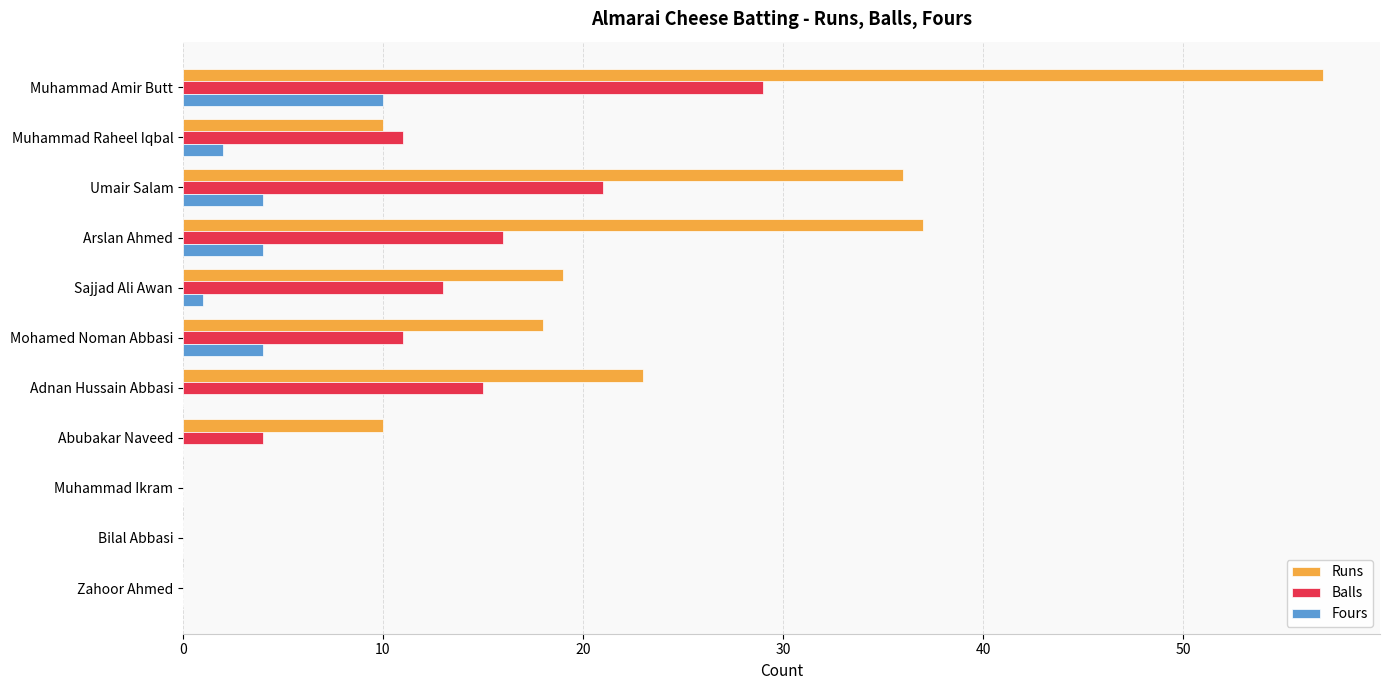

What is the average value of the Balls series?

11